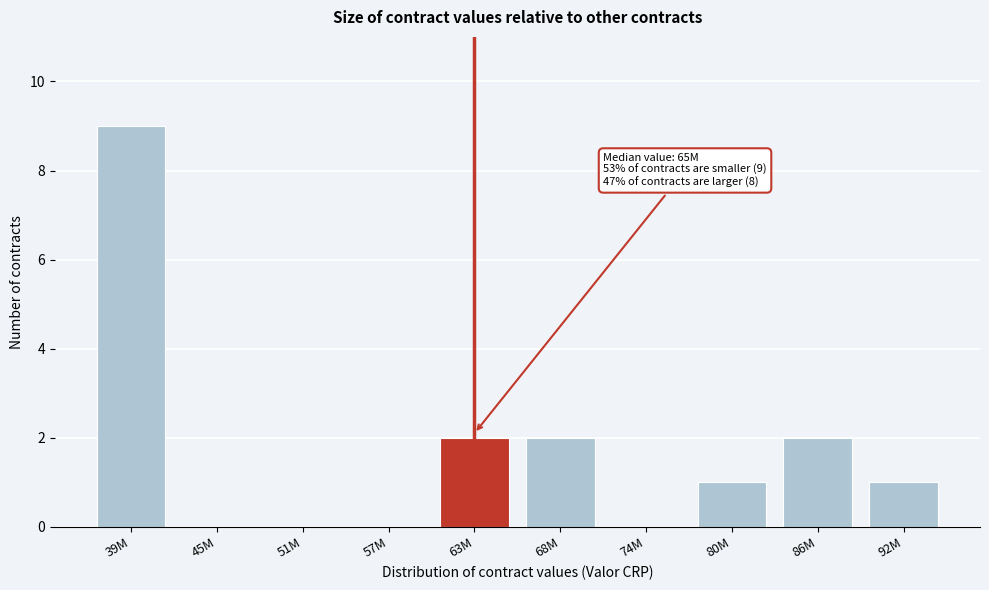

Reading left to right, transcribe all the data shown in this chart.

39M=9	45M=0	51M=0	57M=0	63M=2	68M=2	74M=0	80M=1	86M=2	92M=1